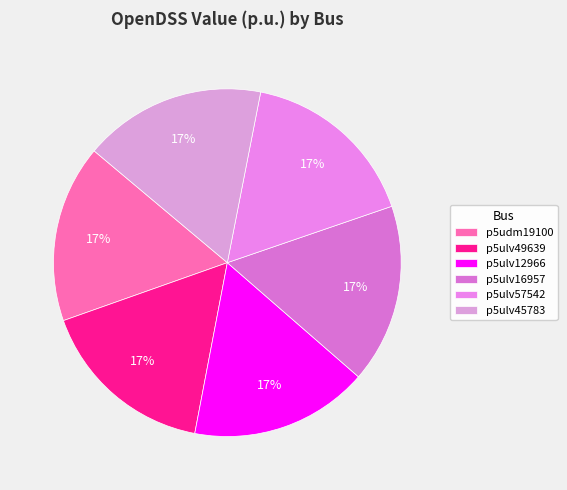

Count the number of slices in the pie.

6